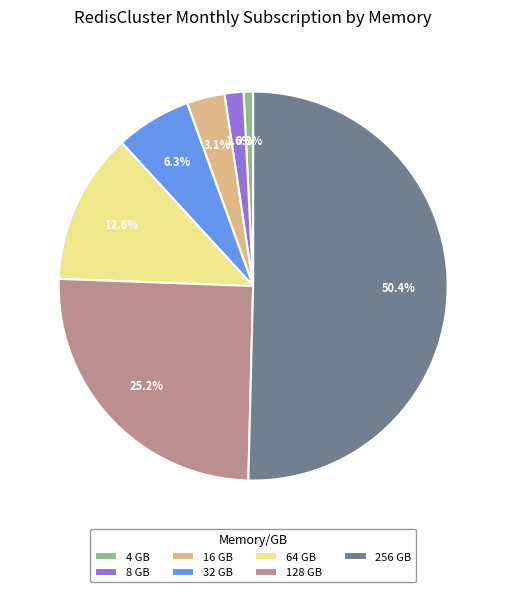

True or false: 256 GB accounts for 50% of the total.

True